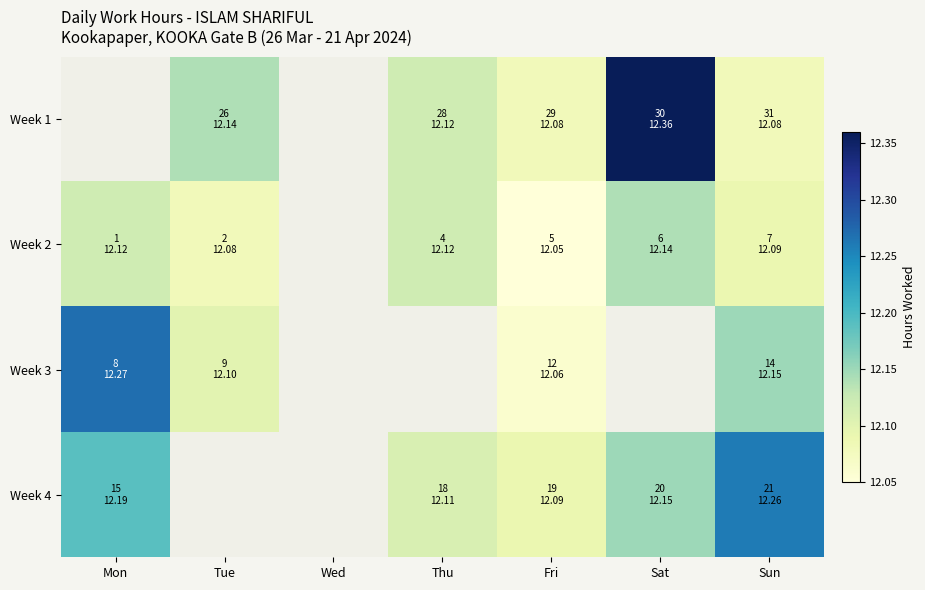

What is the difference between the maximum and second lowest values in the Week 4 series?

0.1